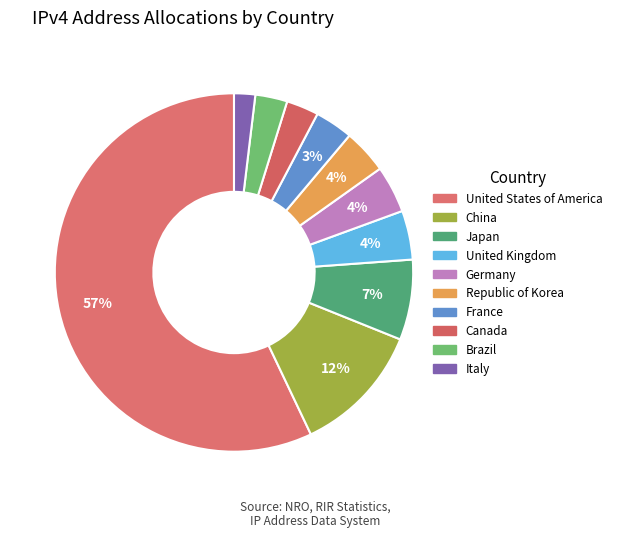

How many slices are in this pie chart?

10